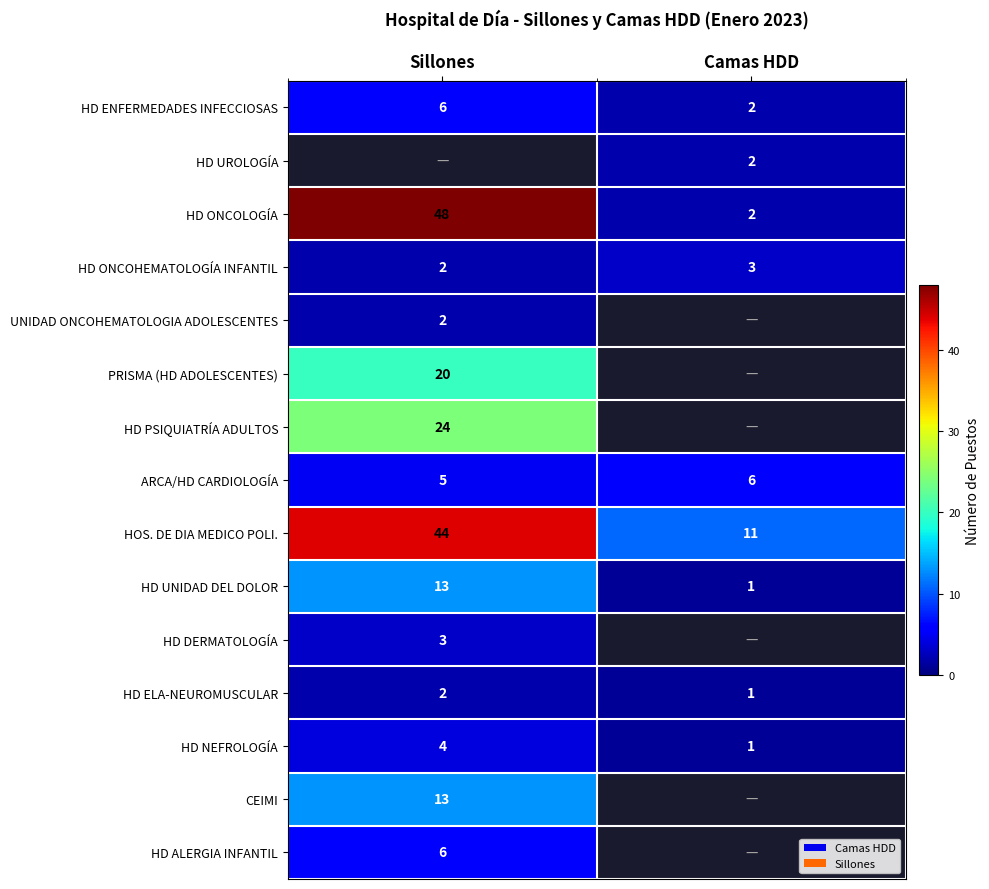

What is the sum of the HD NEFROLOGÍA values at Camas HDD and Sillones?

5